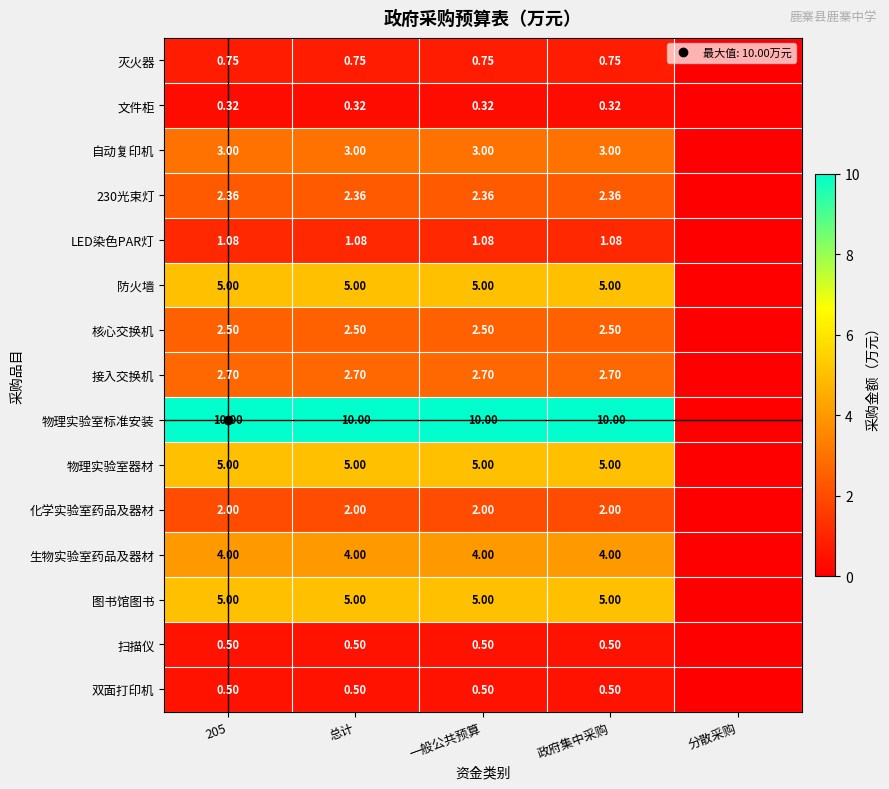

What is the sum of the 文件柜 values at 政府集中采购 and 205?

0.6